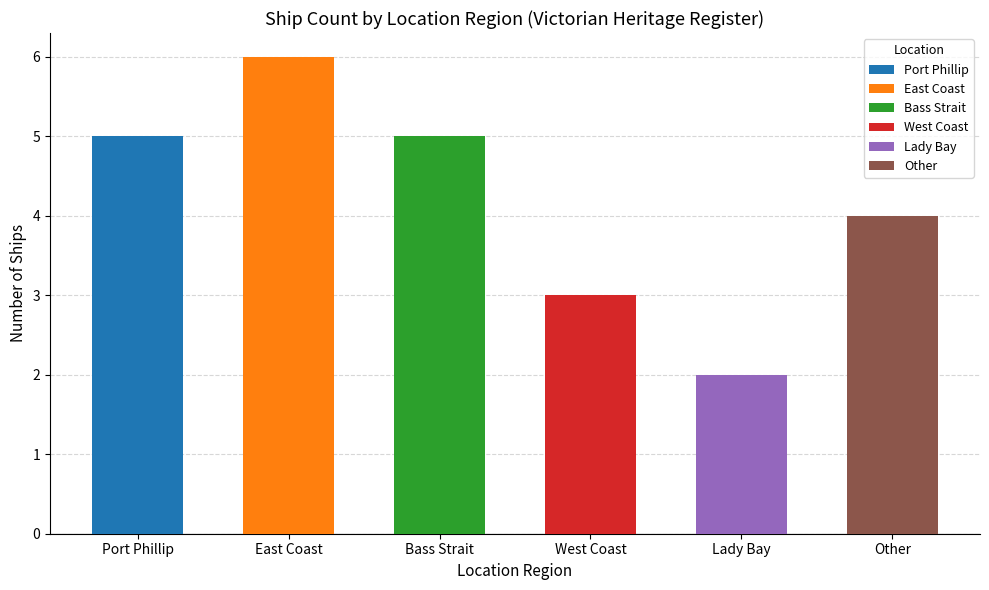

What is the label of the 5th bar from the left?

Lady Bay